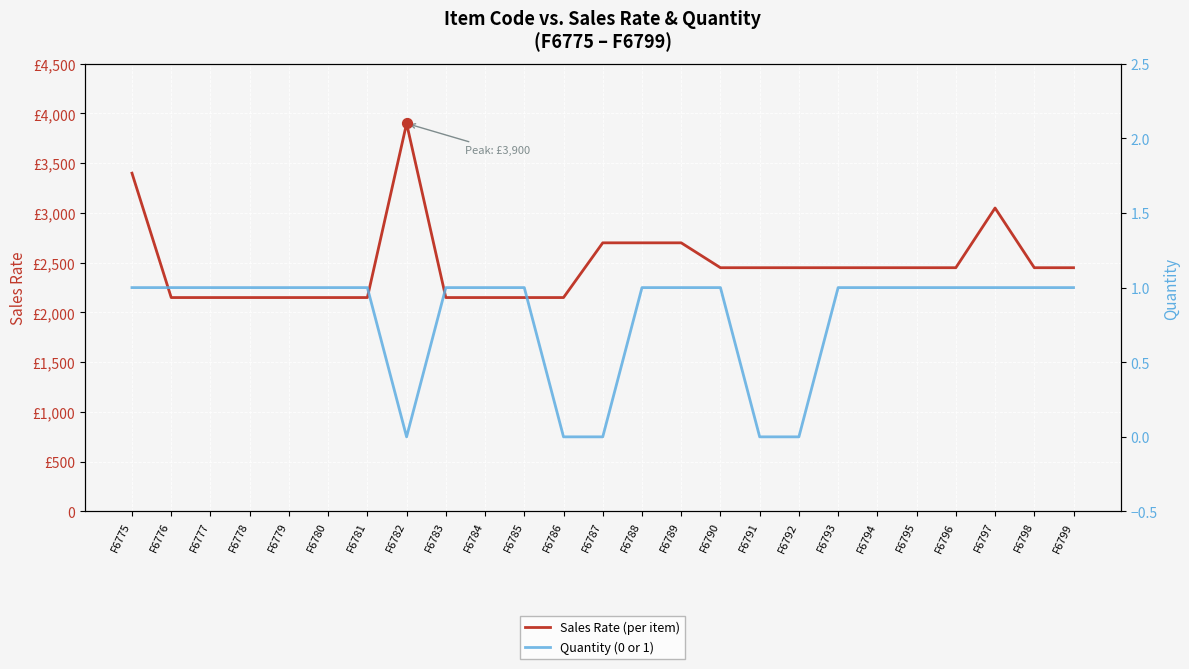

Which series reaches the minimum Y coordinate?

Quantity (0 or 1)